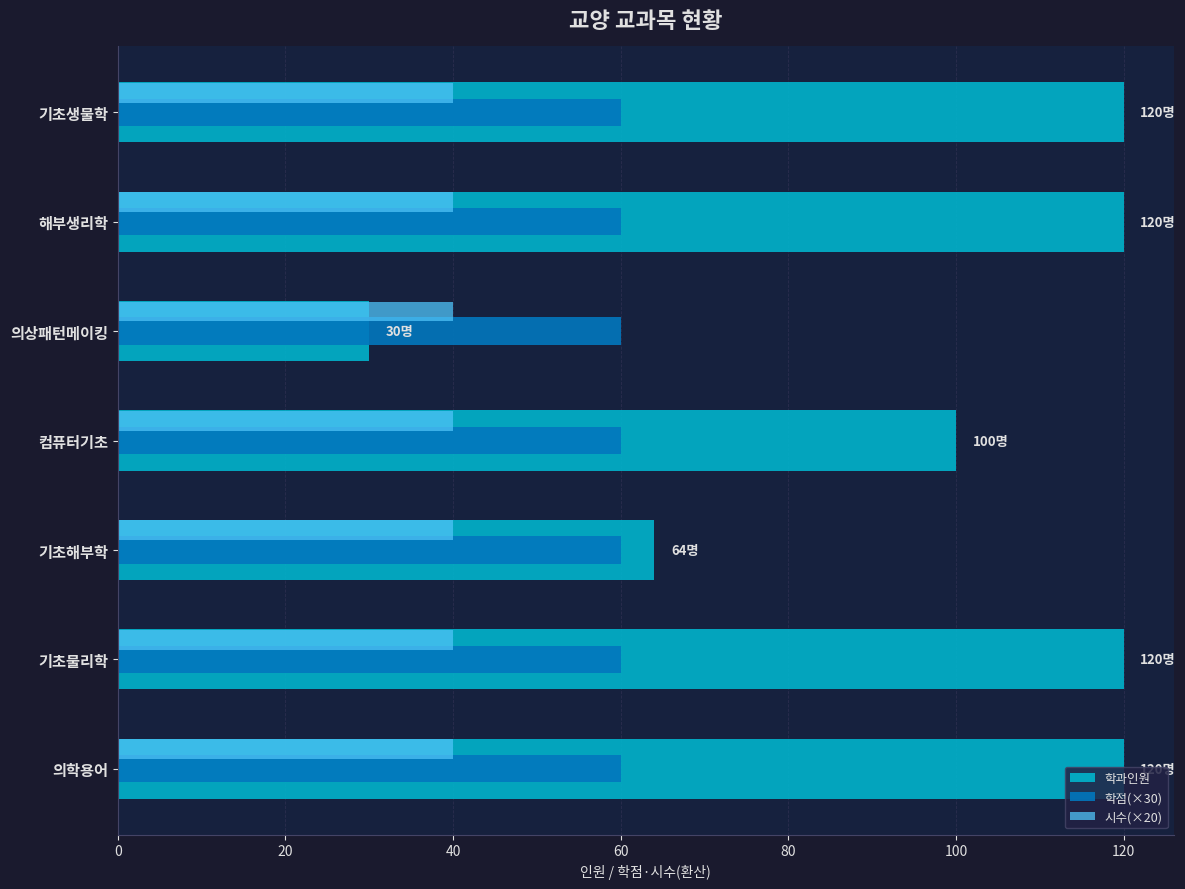

List the series in order of their peak value, lowest first.

시수(×20), 학점(×30), 학과인원